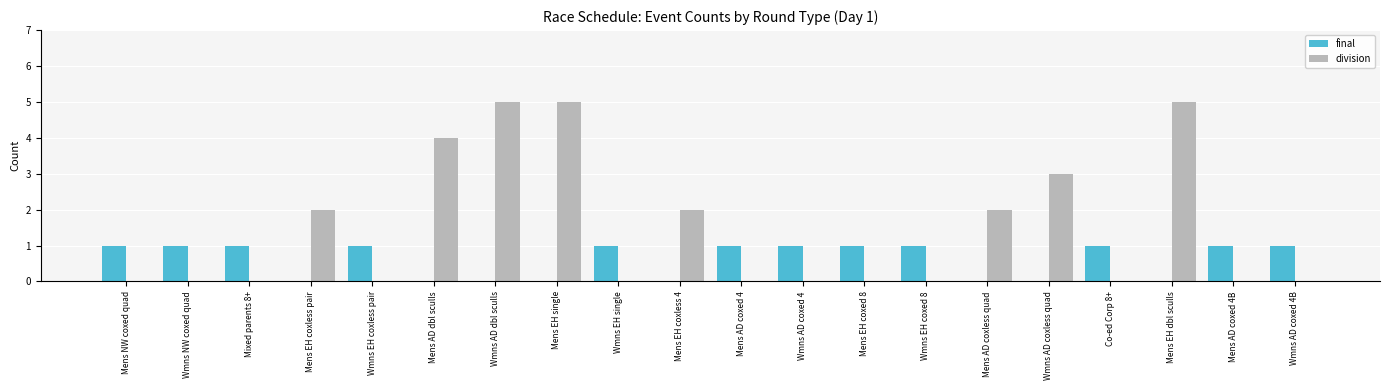

True or false: final has a value of 1 at Mens EH coxed 8.

True